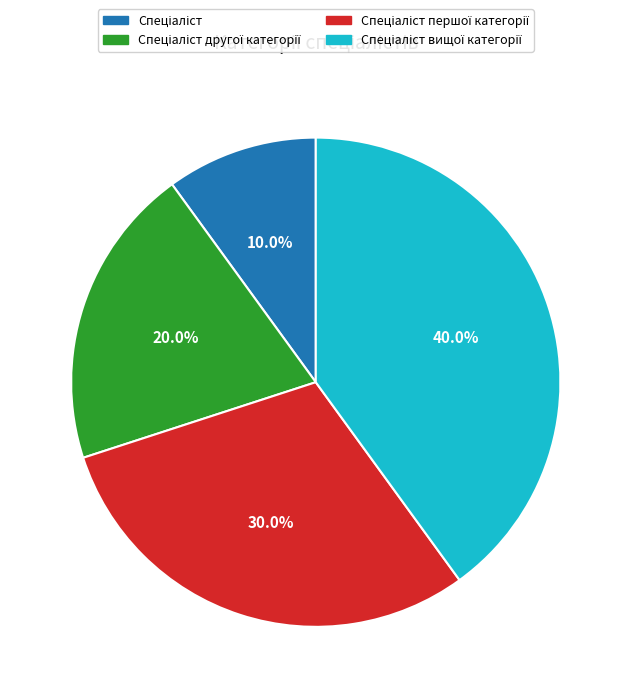

Is there a majority slice in this chart?

No